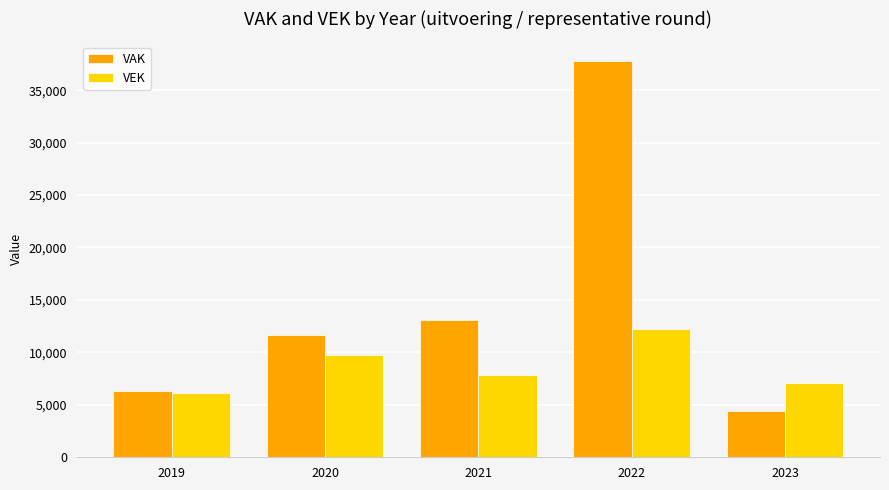

Reading left to right, transcribe all the data shown in this chart.

VAK: 2019=6302	2020=11633	2021=13108	2022=37764	2023=4371
VEK: 2019=6127	2020=9796	2021=7865	2022=12198	2023=7034